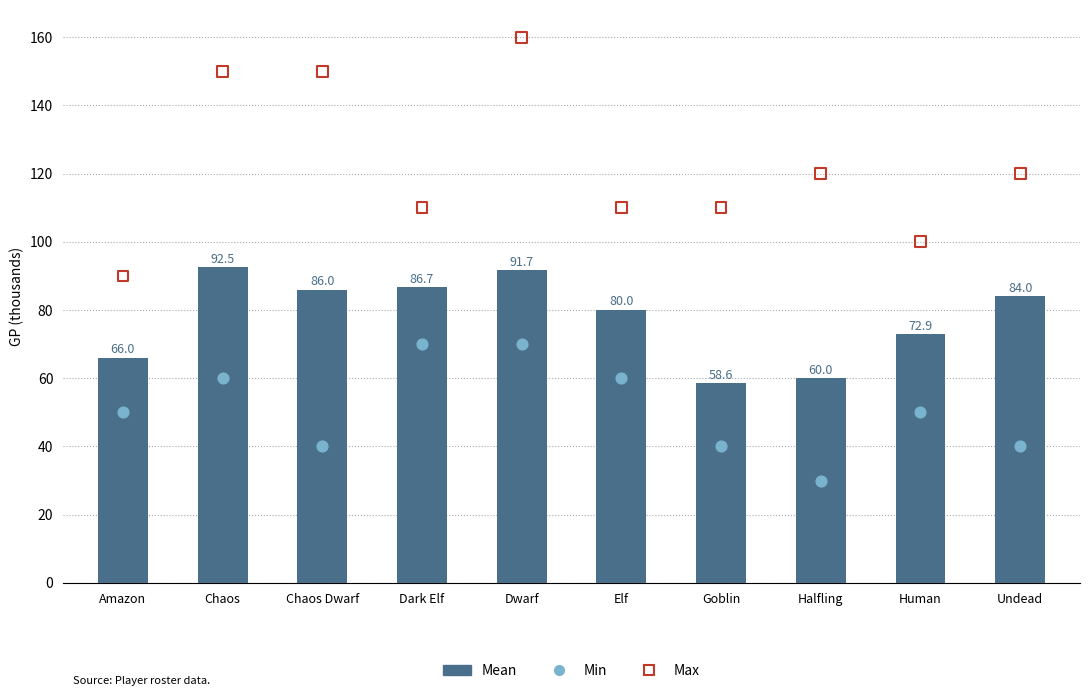

What is the total value across all series at Goblin?

208.6